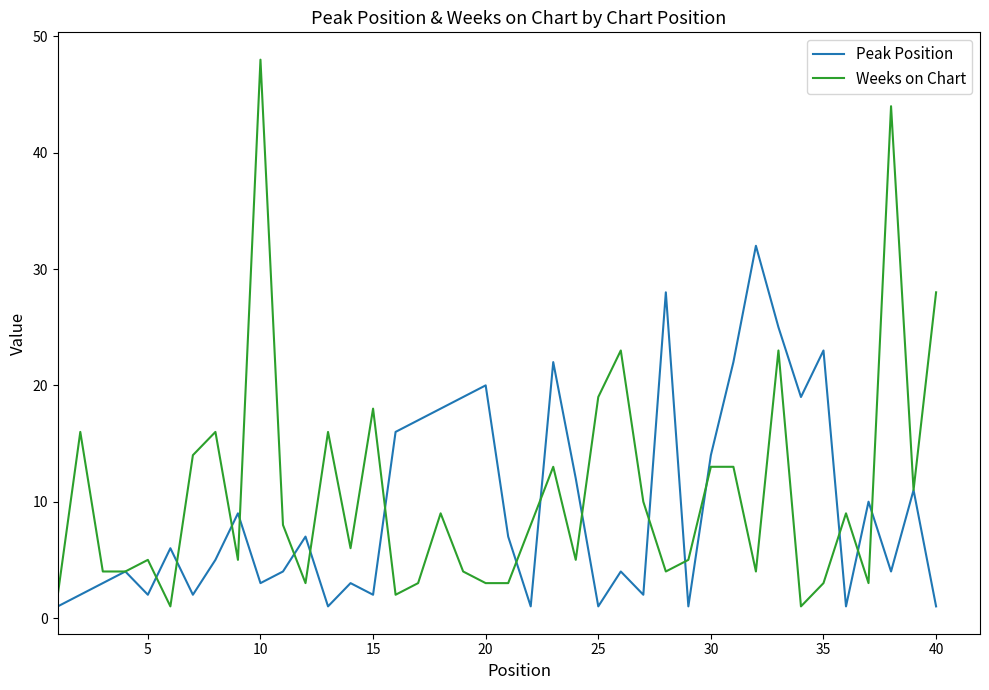

List the series in order of their overall mean, highest first.

Weeks on Chart, Peak Position